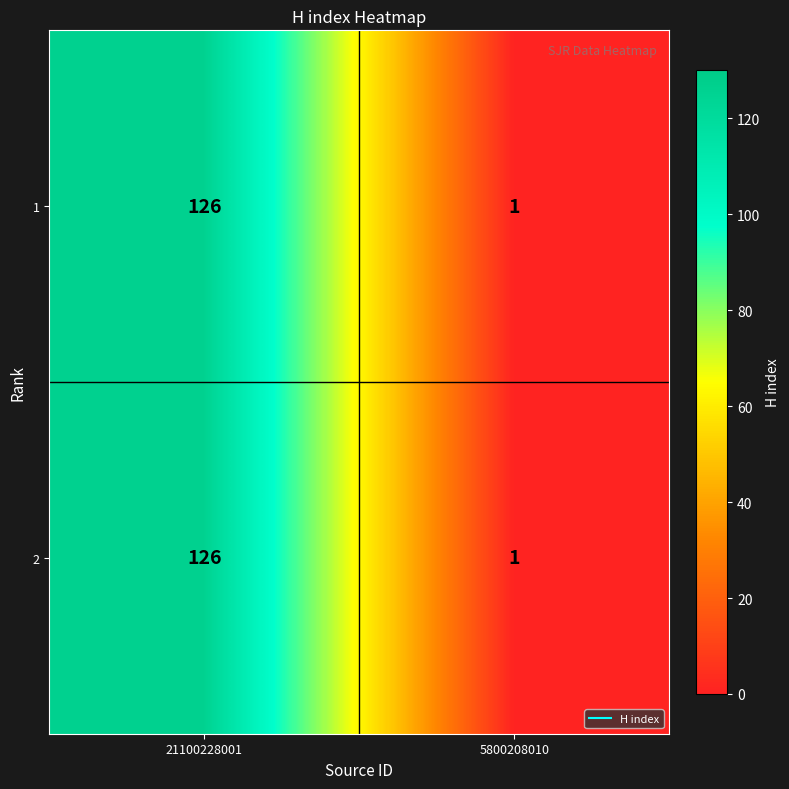

List the labels in order of 1 value, smallest first.

5800208010, 21100228001